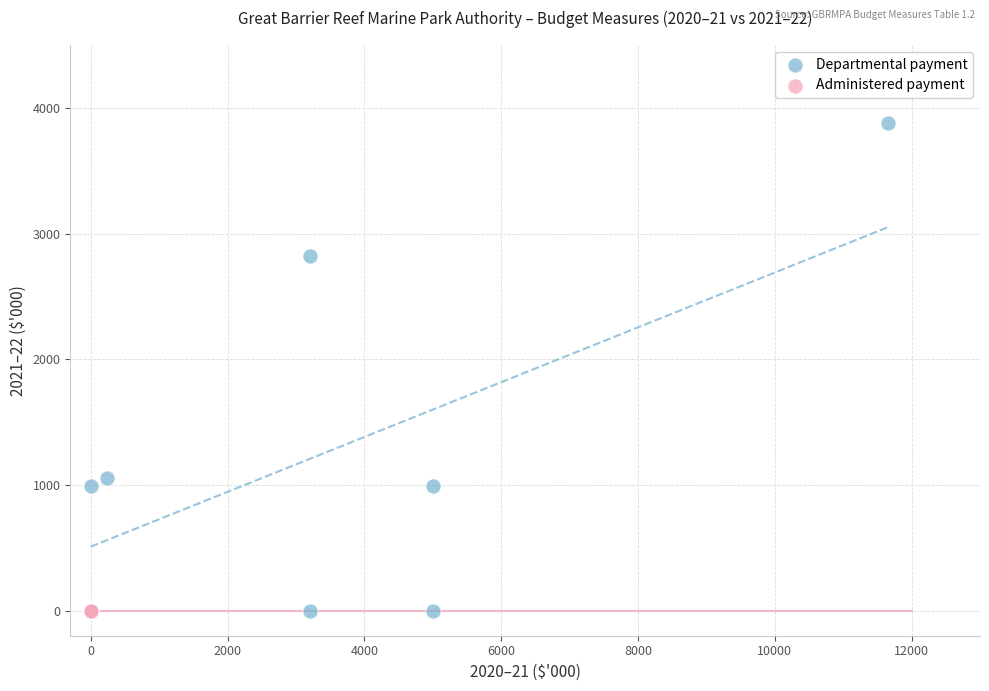

Which series contains the highest Y value?

Departmental payment